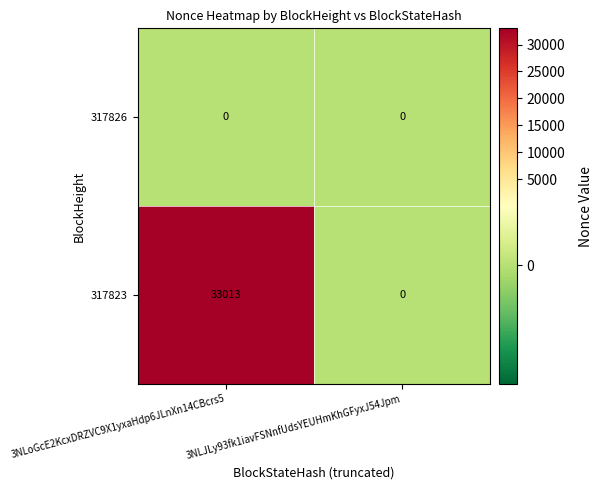

At which category is the sum across all series the highest?

3NLoGcE2KcxDRZVC9X1yxaHdp6JLnXn14CBcrs5